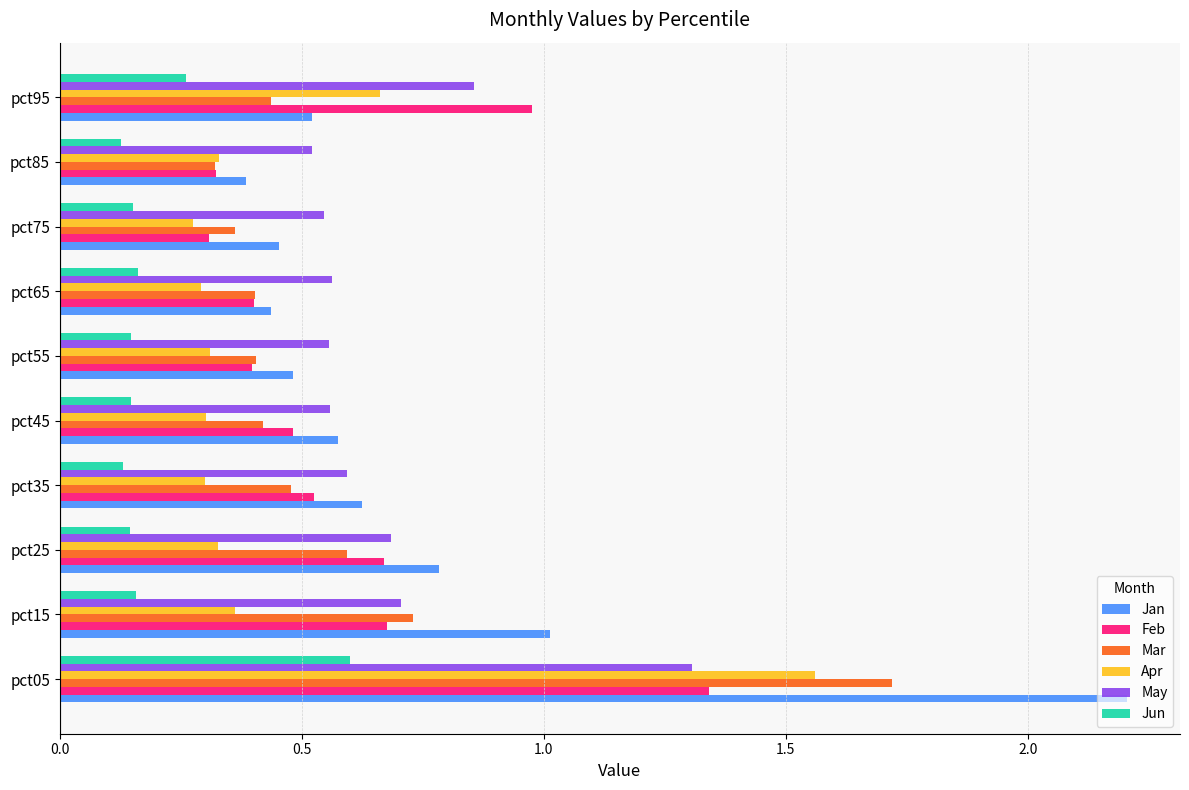

How many series are shown in this chart?

6